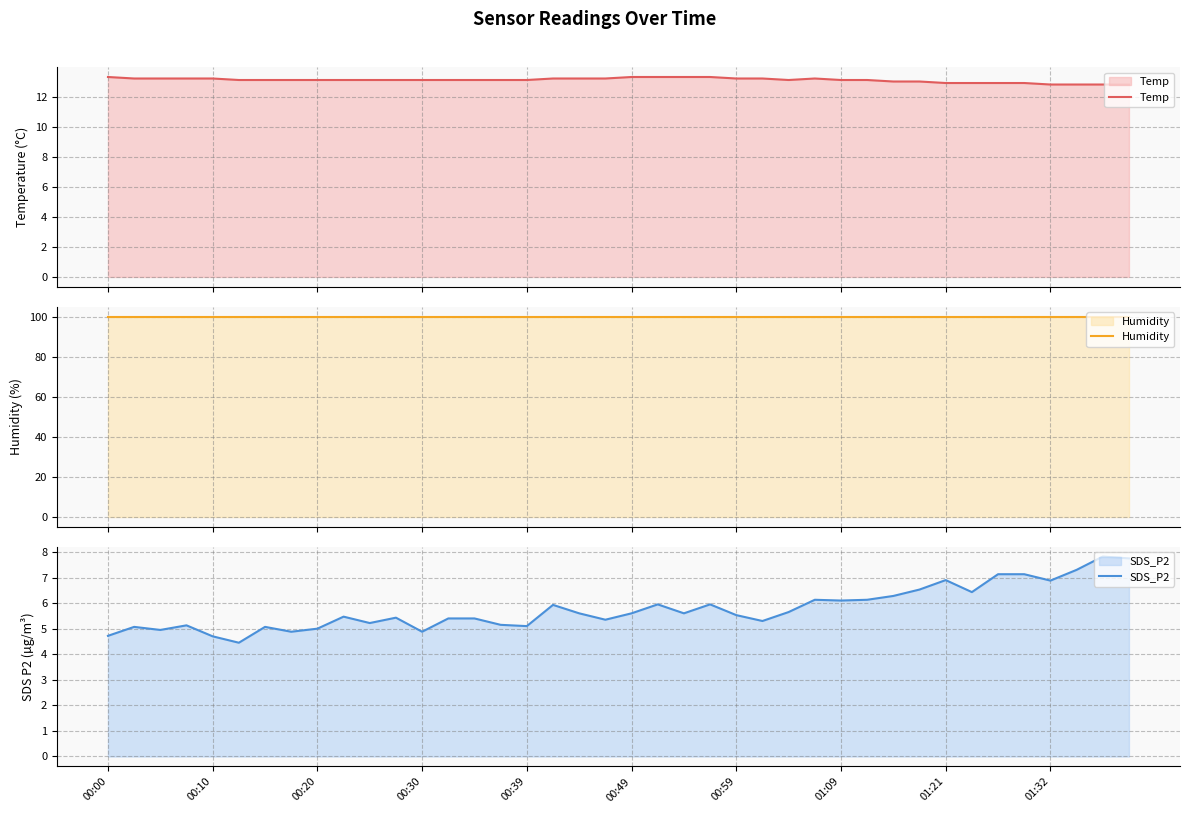

The value of SDS_P2 at 00:10 is 4.7. True or false?

True